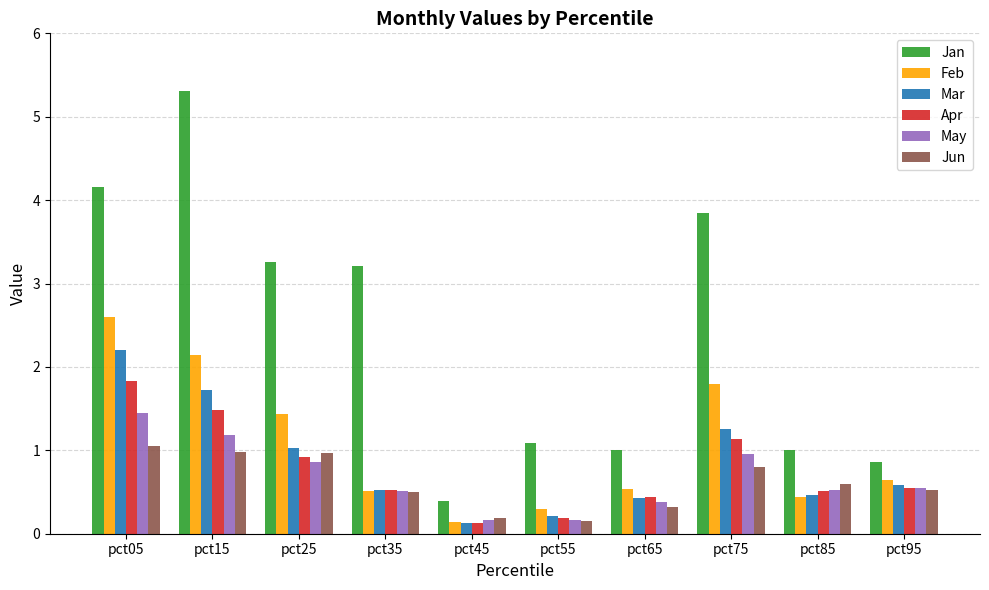

What is the highest value of the Mar series?

2.2